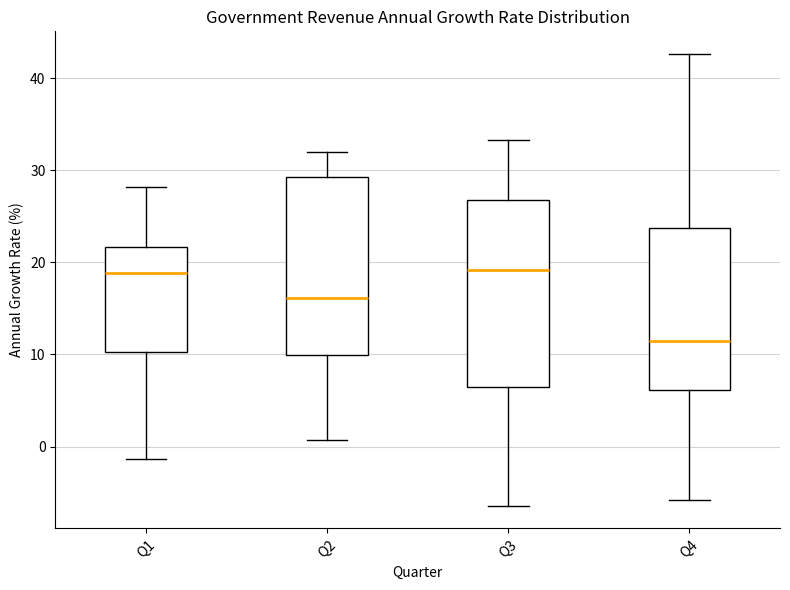

Where is the lower edge of the box for Q4 on the y-axis? The values are not printed on the chart, so give them approximately, as read against the axis.

6